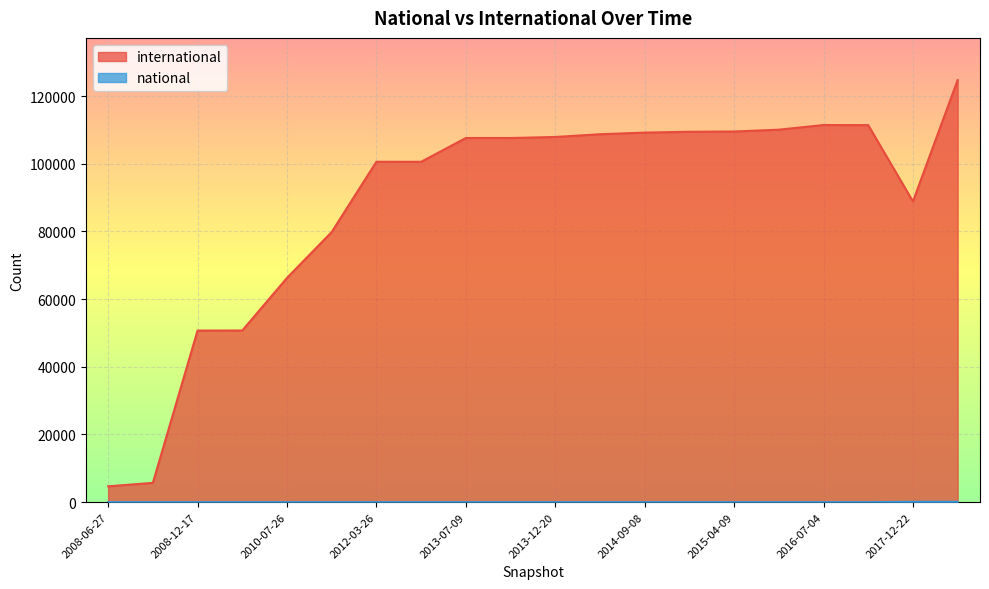

Does the chart display data point markers on the line(s)?

No